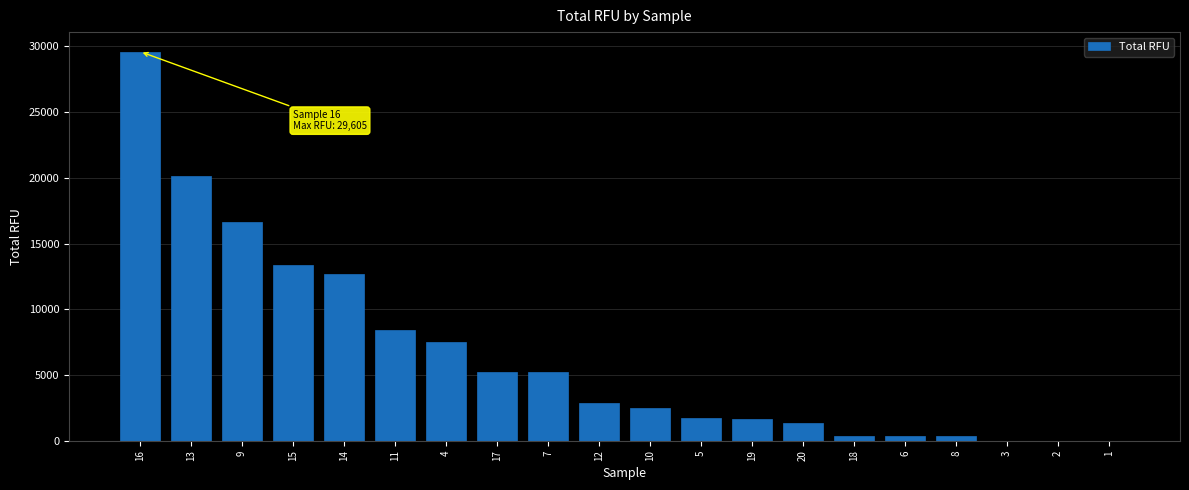

How many series are shown in this chart?

1